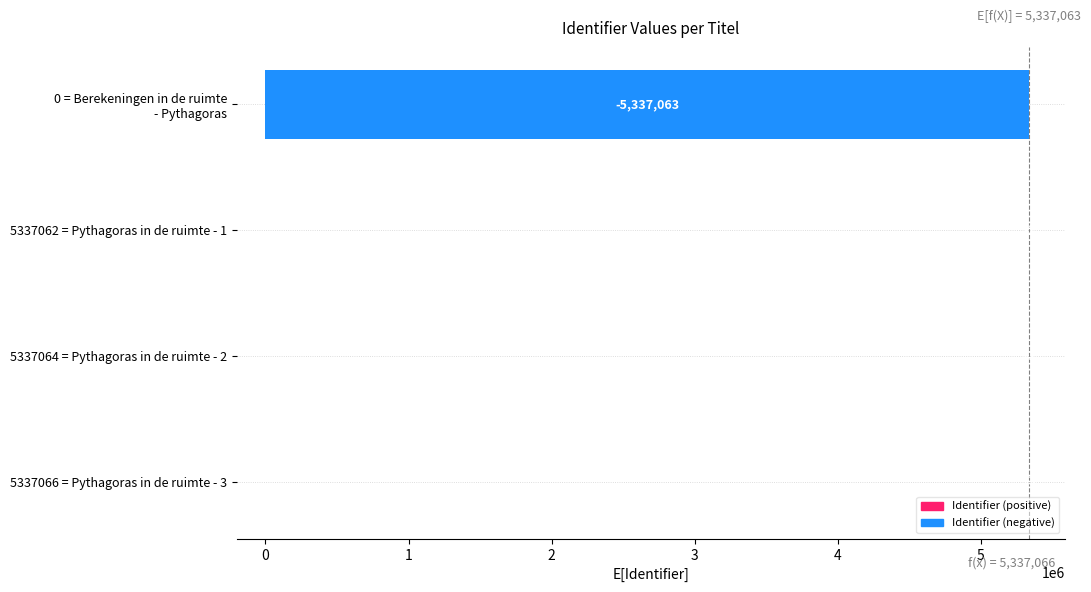

Are the bars grouped side by side (vs. stacked)?

No